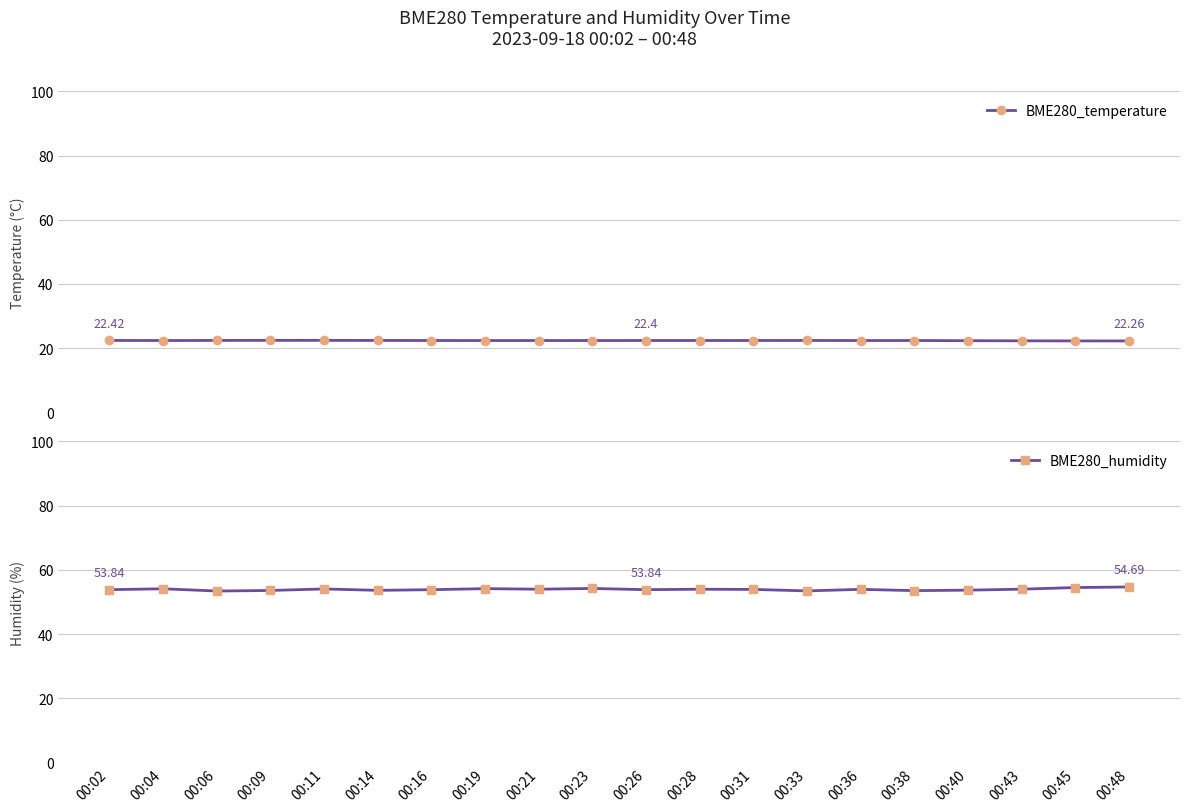

What are all the series names shown in the legend?

BME280_temperature, BME280_humidity